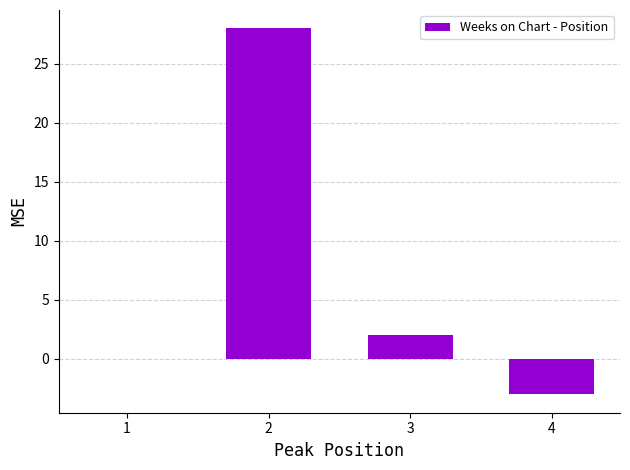

What is the sum of all values?

27